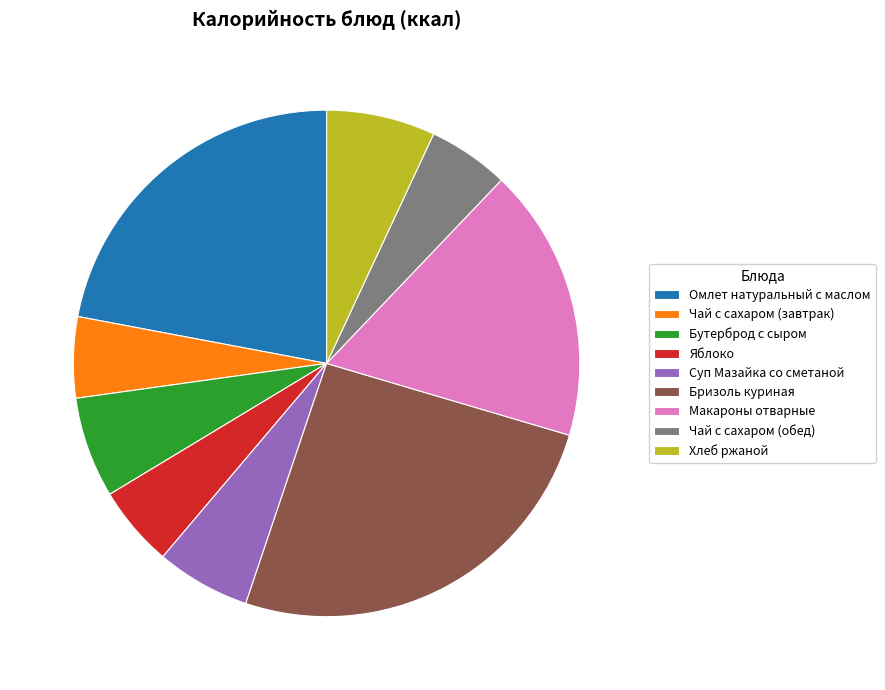

Is there a majority slice in this chart?

No